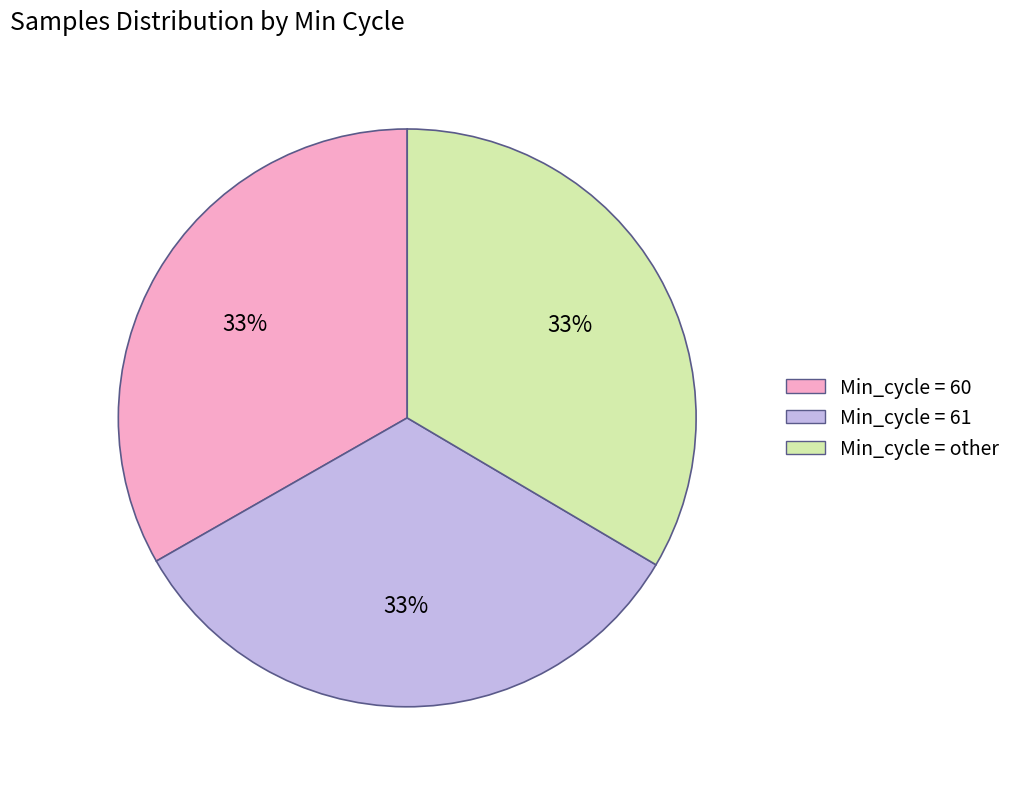

To the nearest percent, what portion does Min_cycle = 60 represent?

33%